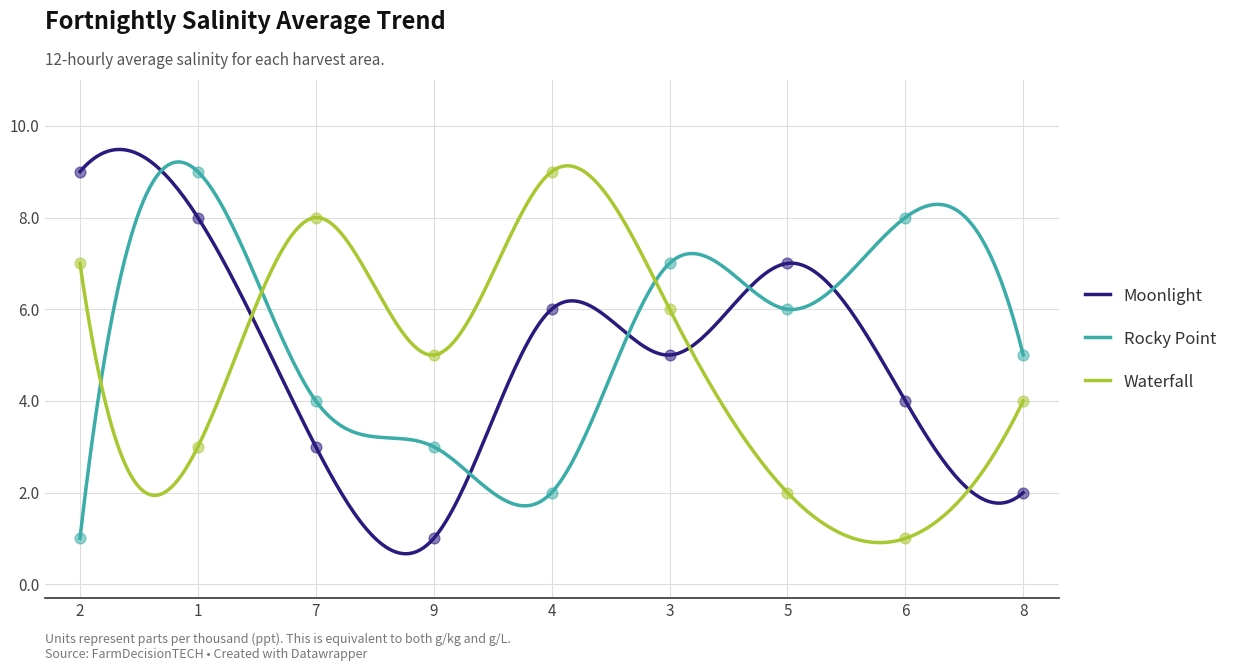

Which series reaches the maximum Y coordinate?

col_2